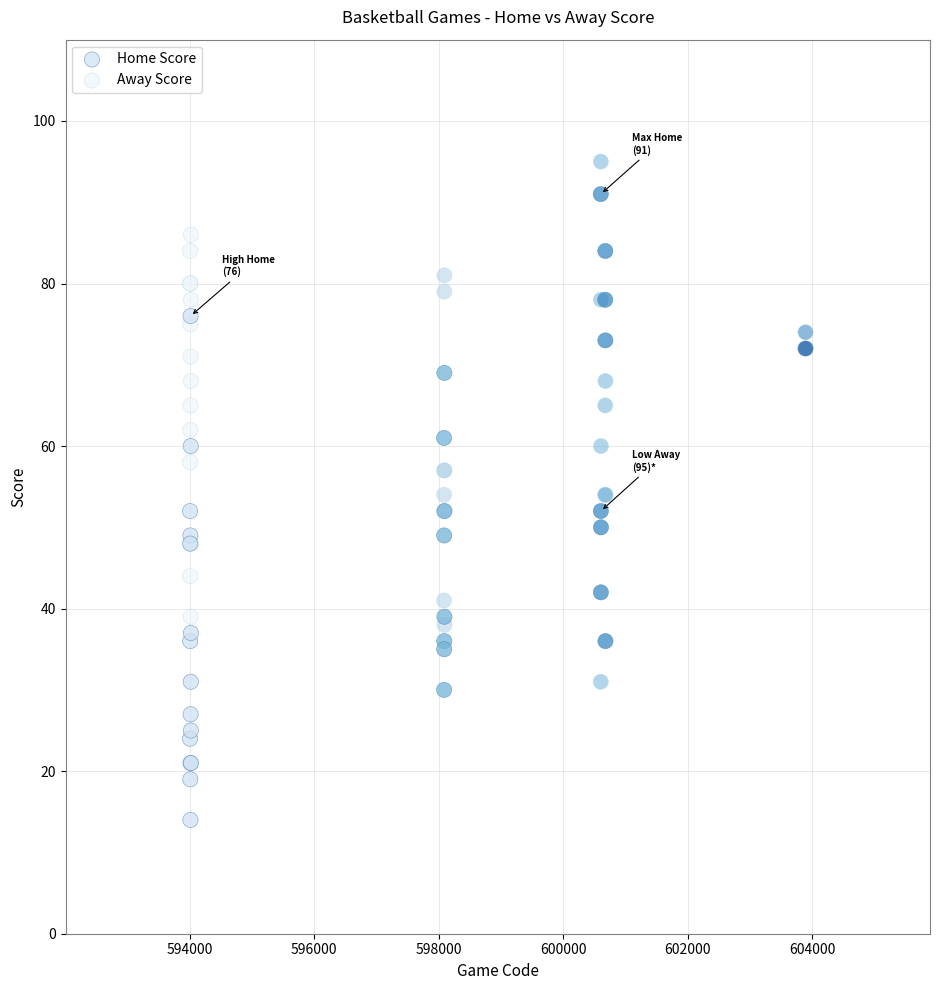

Which series contains the lowest Y value?

Home Score